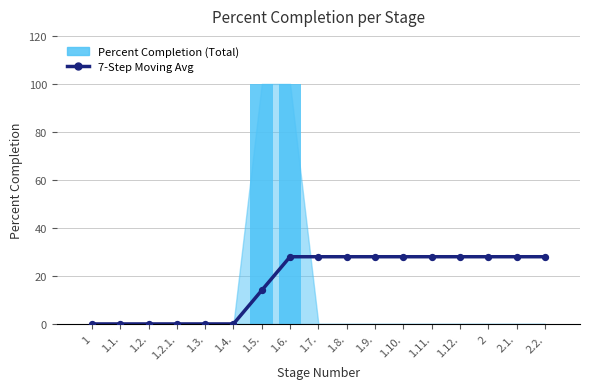

At how many categories does at least one series exceed 98?

2